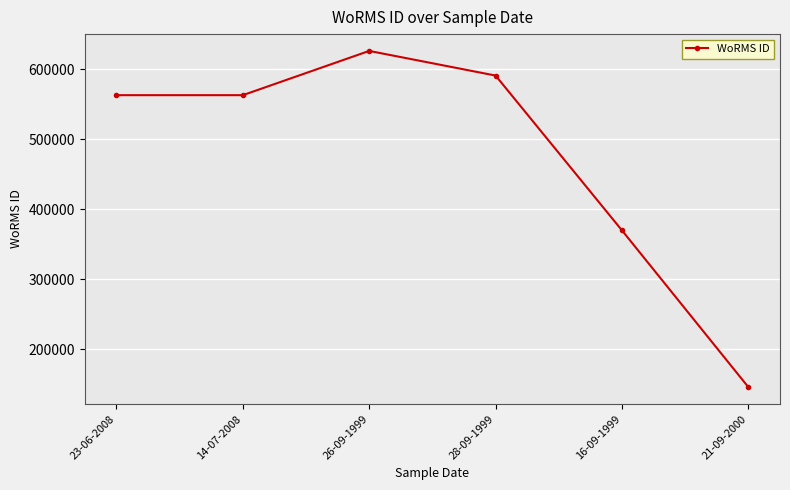

Reading left to right, list all the values displayed in this chart.

23-06-2008=562852	14-07-2008=562852	26-09-1999=625997	28-09-1999=590828	16-09-1999=369855	21-09-2000=146163